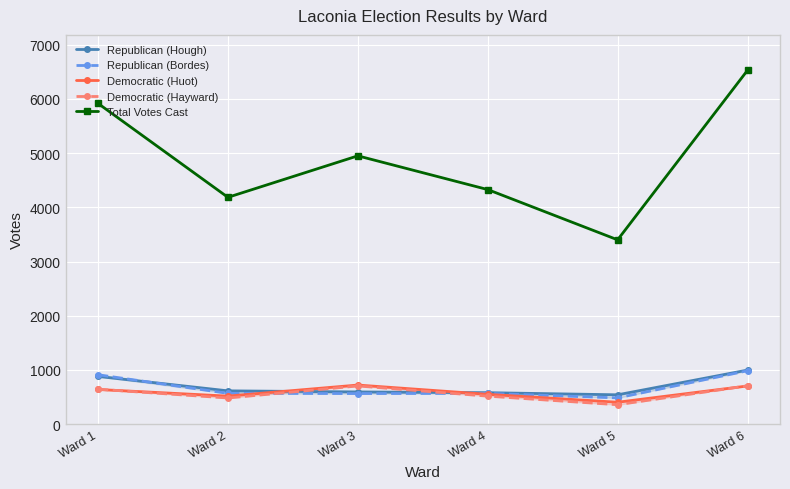

At which label does Democratic (Huot) reach its peak?

Ward 3